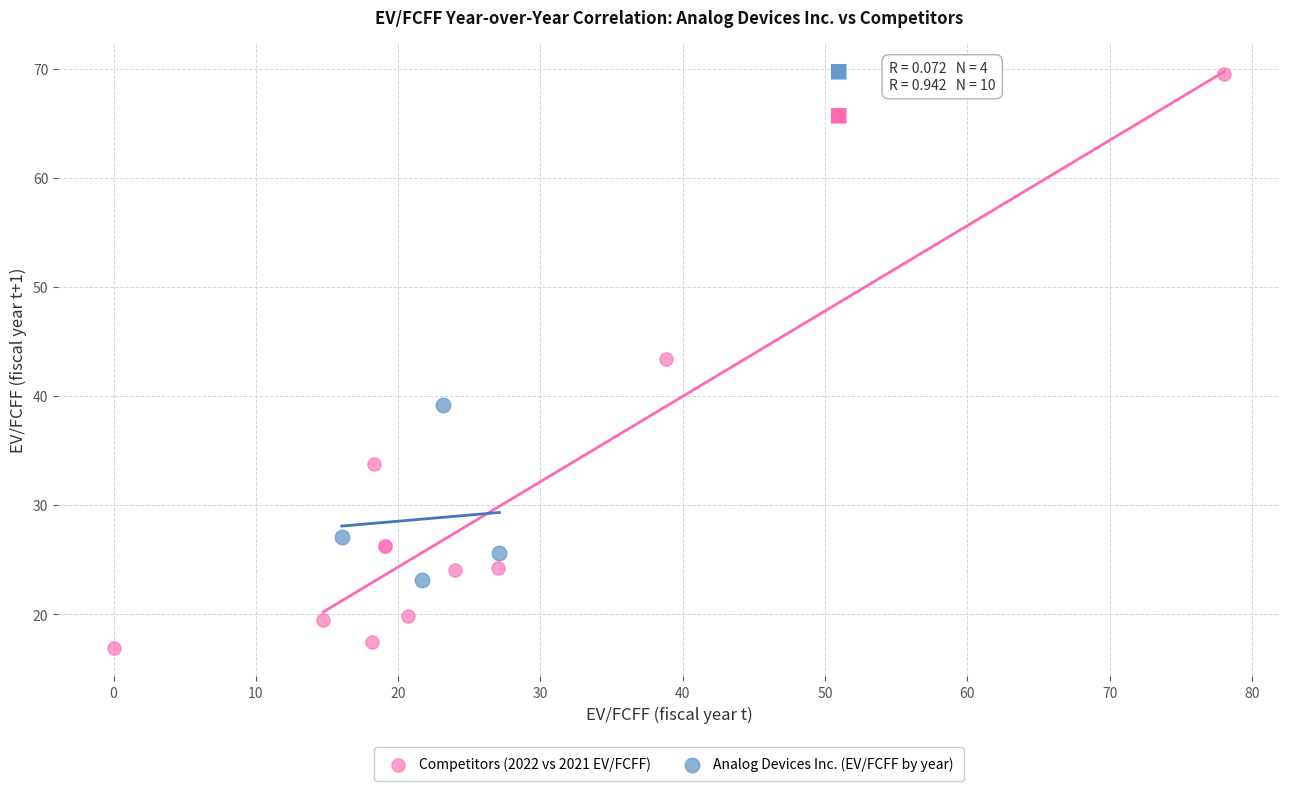

Which series reaches the minimum Y coordinate?

Competitors (2022 vs 2021 EV/FCFF)